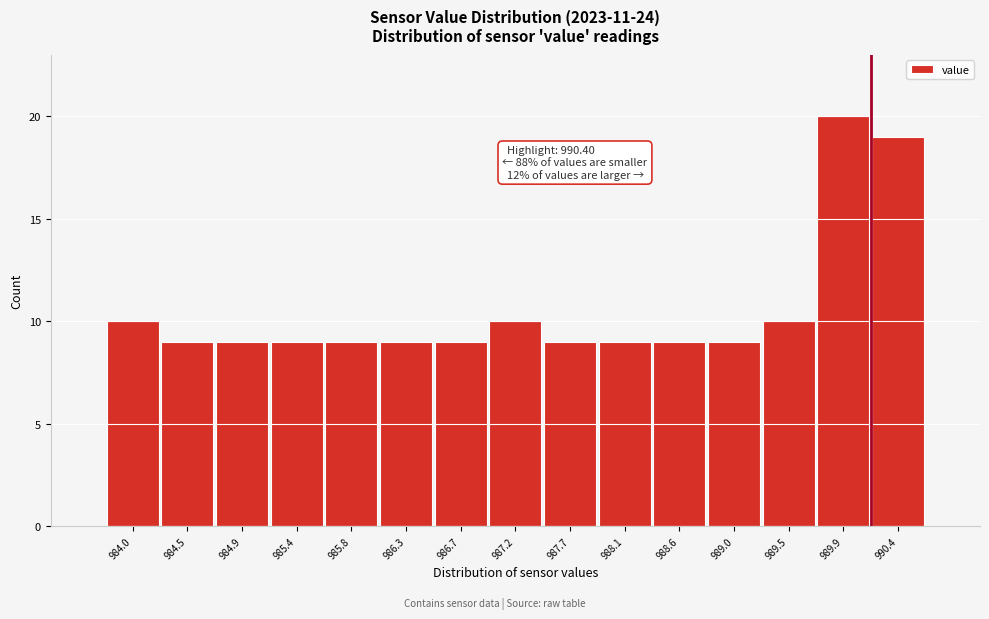

Reading right to left, transcribe all the data shown in this chart.

990.4=19	989.9=20	989.5=10	989.0=9	988.6=9	988.1=9	987.7=9	987.2=10	986.7=9	986.3=9	985.8=9	985.4=9	984.9=9	984.5=9	984.0=10